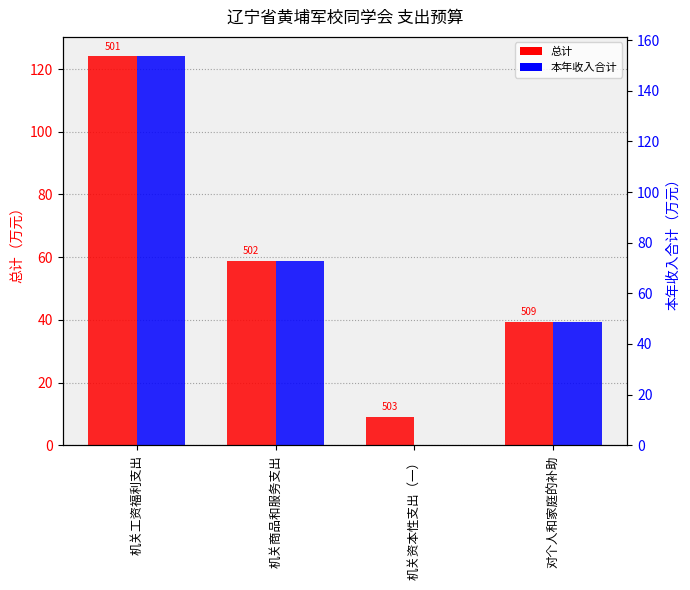

What is the difference between the maximum and minimum values in the 本年收入合计 series?

124.0